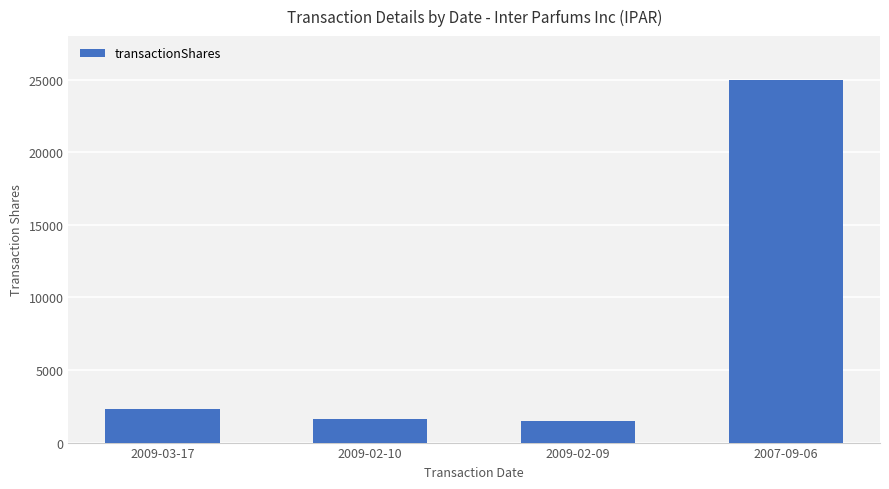

At which label is the value closest to 13250?

2009-03-17